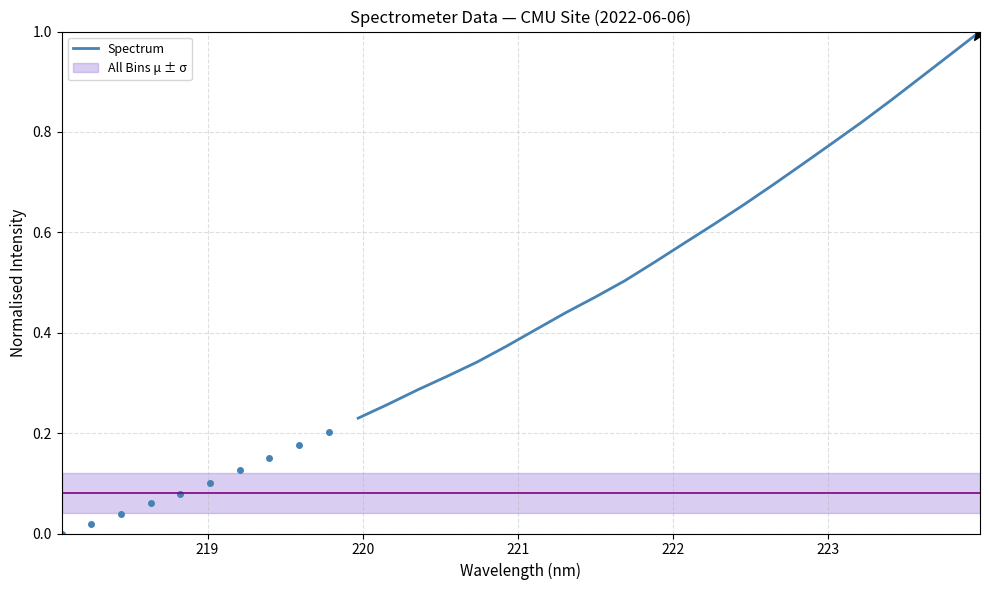

How many lines are shown in the chart?

1